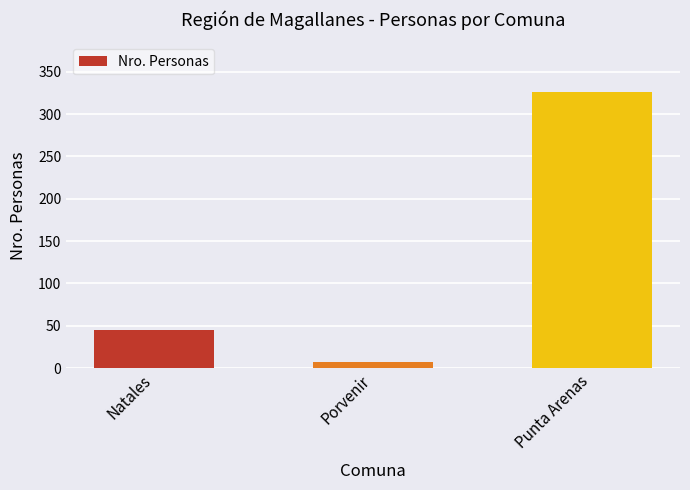

List the labels in order of value, largest first.

Punta Arenas, Natales, Porvenir